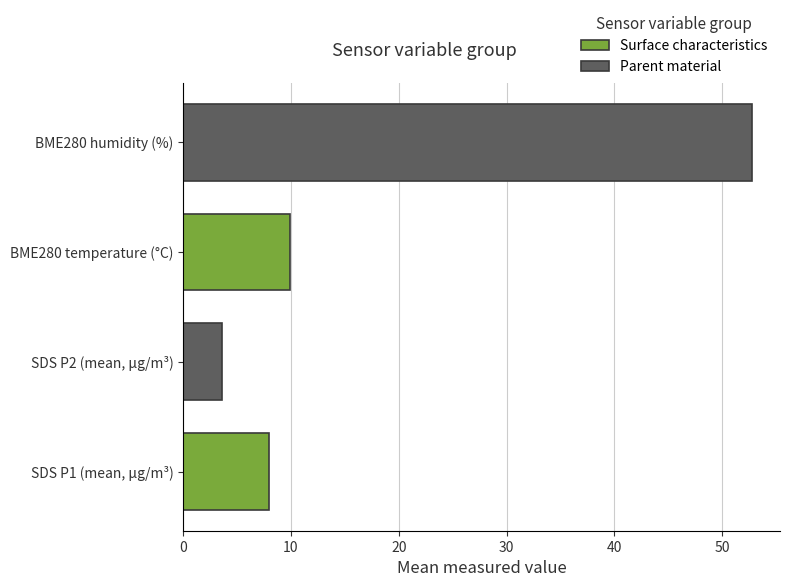

Approximately how many times larger is the value at BME280 temperature (°C) compared to SDS P2 (mean, µg/m³)?

2.8